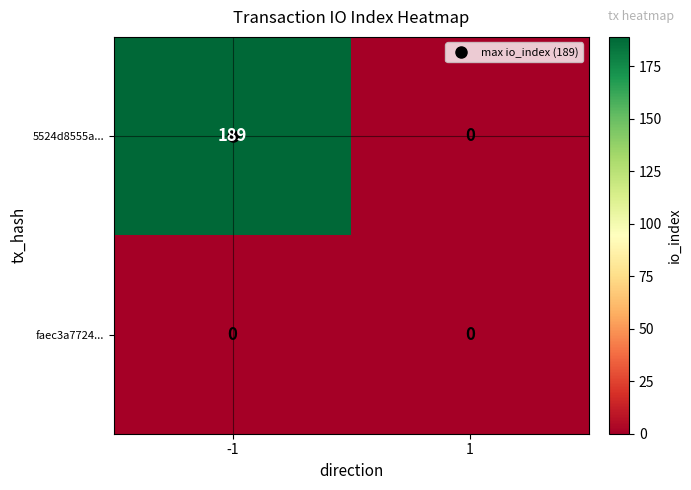

Which series has the widest spread of values?

5524d8555a...